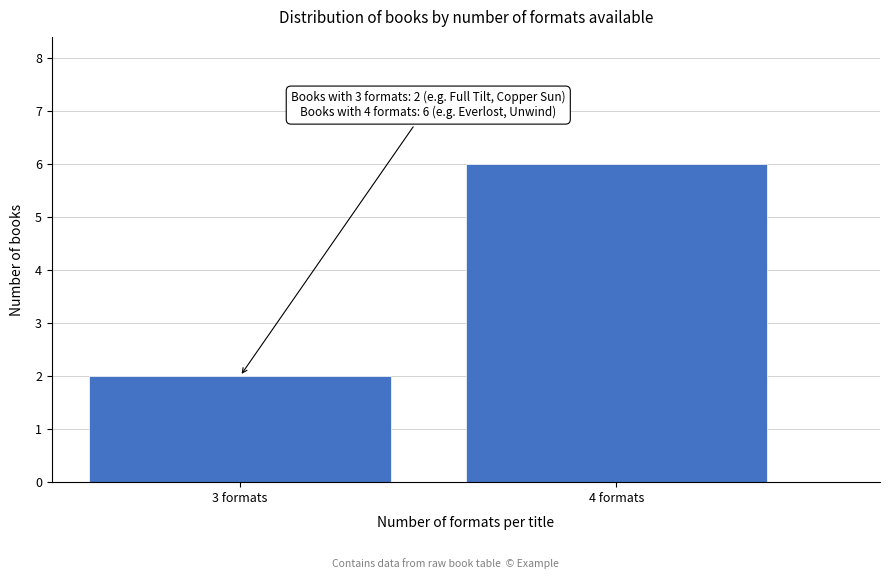

Reading left to right, list all the values displayed in this chart.

2	6